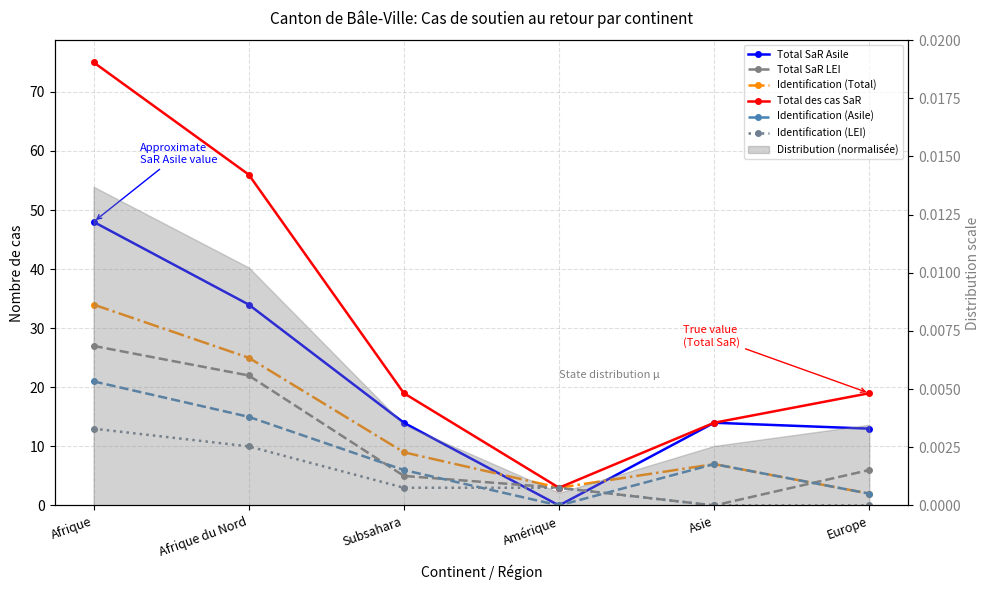

The Identification (Total) series shows 2 at Europe. True or false?

True